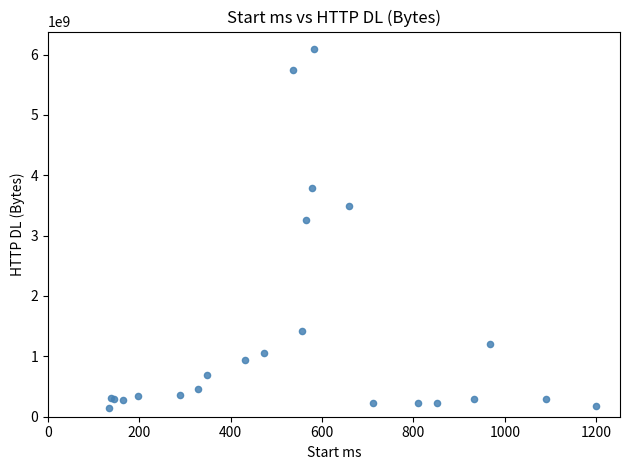

What Y value in the scatter plot is closest to 3111200000?

3260700000